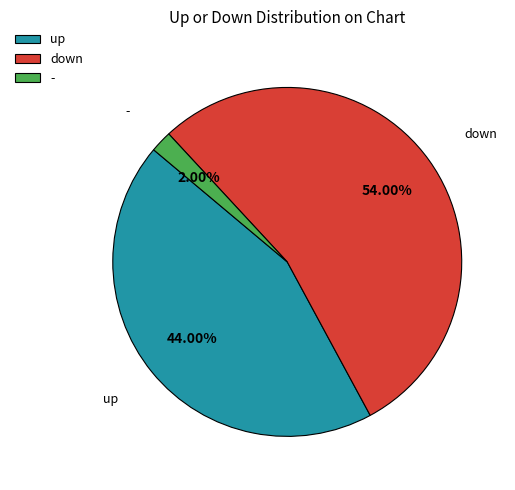

Rank the categories by value from highest to lowest.

down, up, -